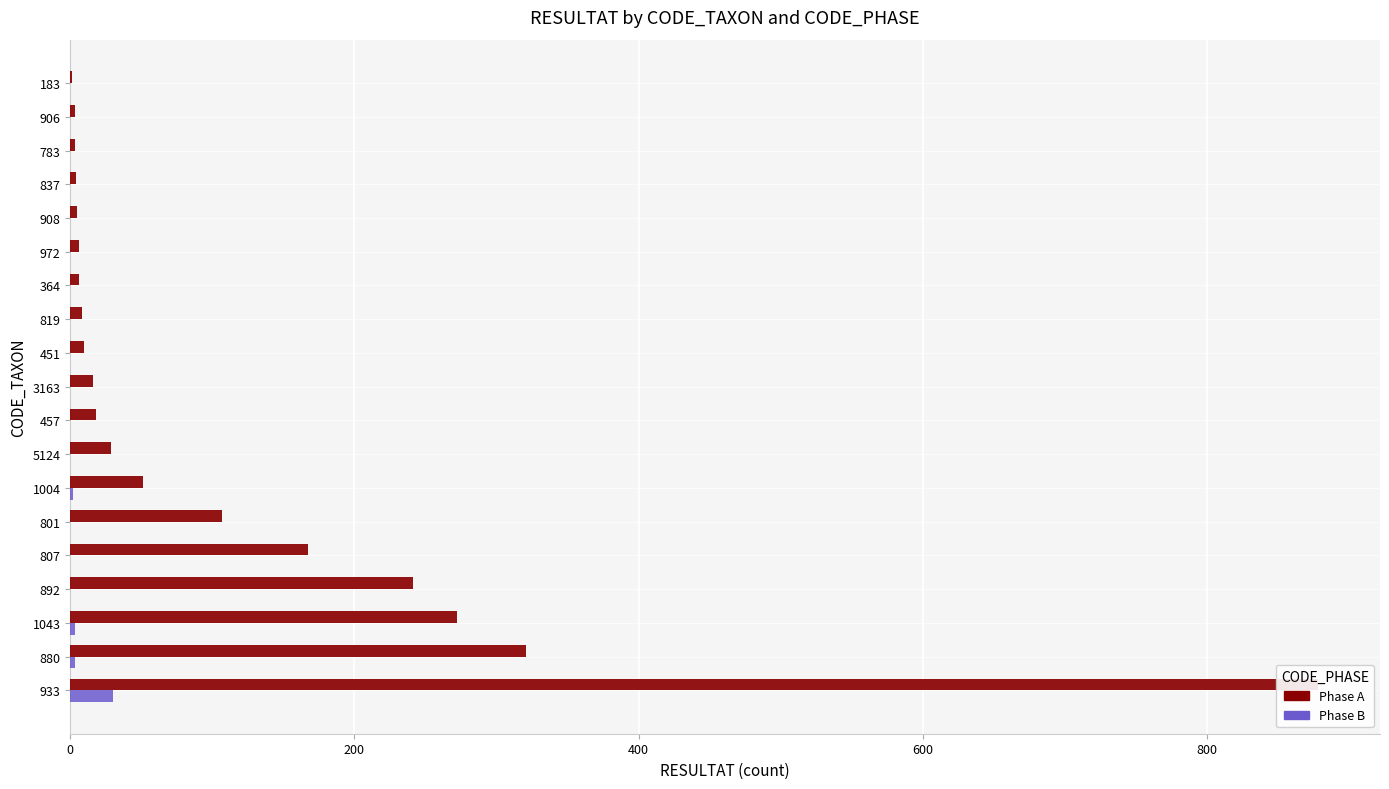

How many values in the A series exceed 16?

9